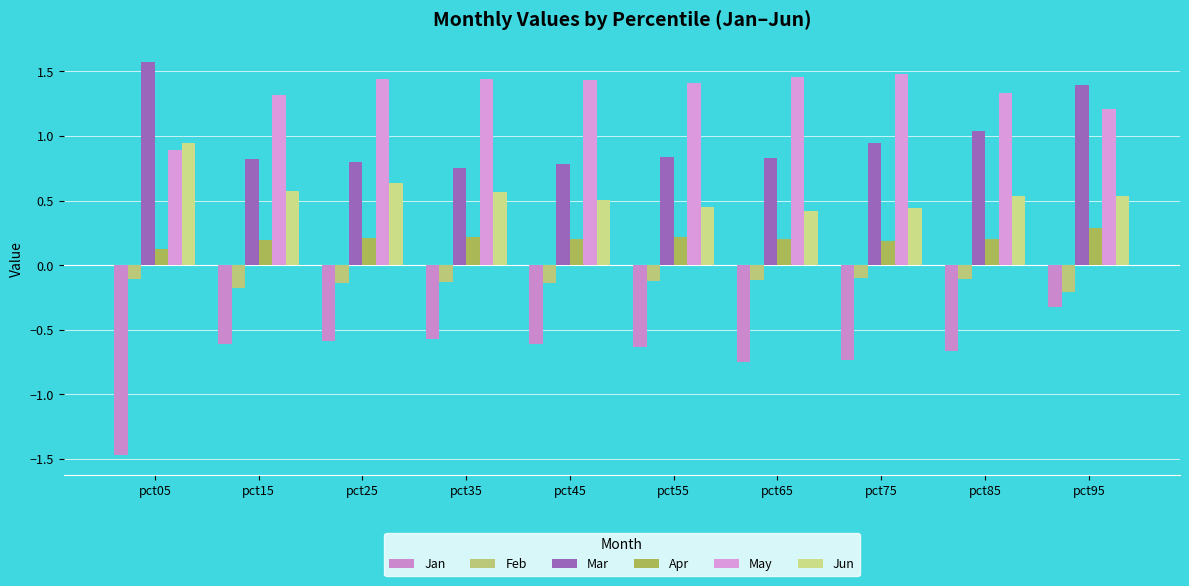

Reading left to right, what are all the values shown in this chart?

Jan: -1.5	-0.6	-0.6	-0.6	-0.6	-0.6	-0.7	-0.7	-0.7	-0.3
Feb: -0.1	-0.2	-0.1	-0.1	-0.1	-0.1	-0.1	-0.1	-0.1	-0.2
Mar: 1.6	0.8	0.8	0.8	0.8	0.8	0.8	0.9	1.0	1.4
Apr: 0.1	0.2	0.2	0.2	0.2	0.2	0.2	0.2	0.2	0.3
May: 0.9	1.3	1.4	1.4	1.4	1.4	1.5	1.5	1.3	1.2
Jun: 0.9	0.6	0.6	0.6	0.5	0.5	0.4	0.4	0.5	0.5